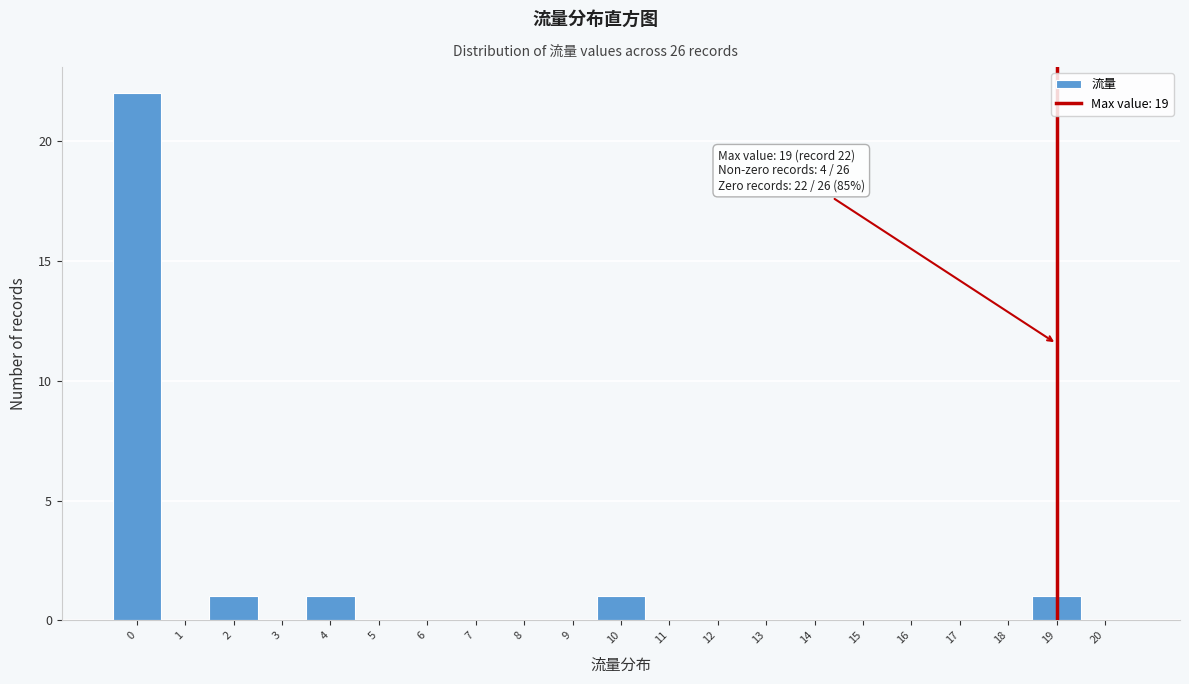

Which range on the x-axis has the tallest bar?

-0.5 to 0.5